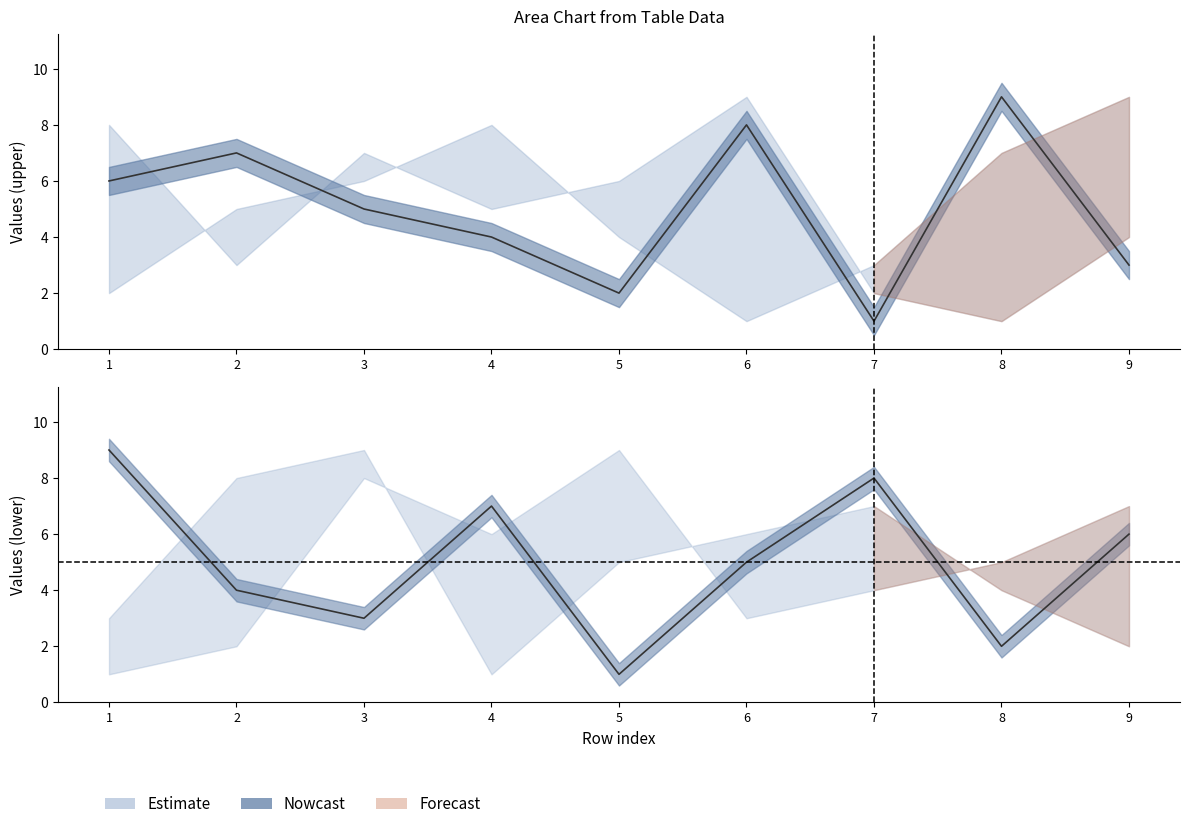

True or false: col_2 has a value of 2 at 7.

True